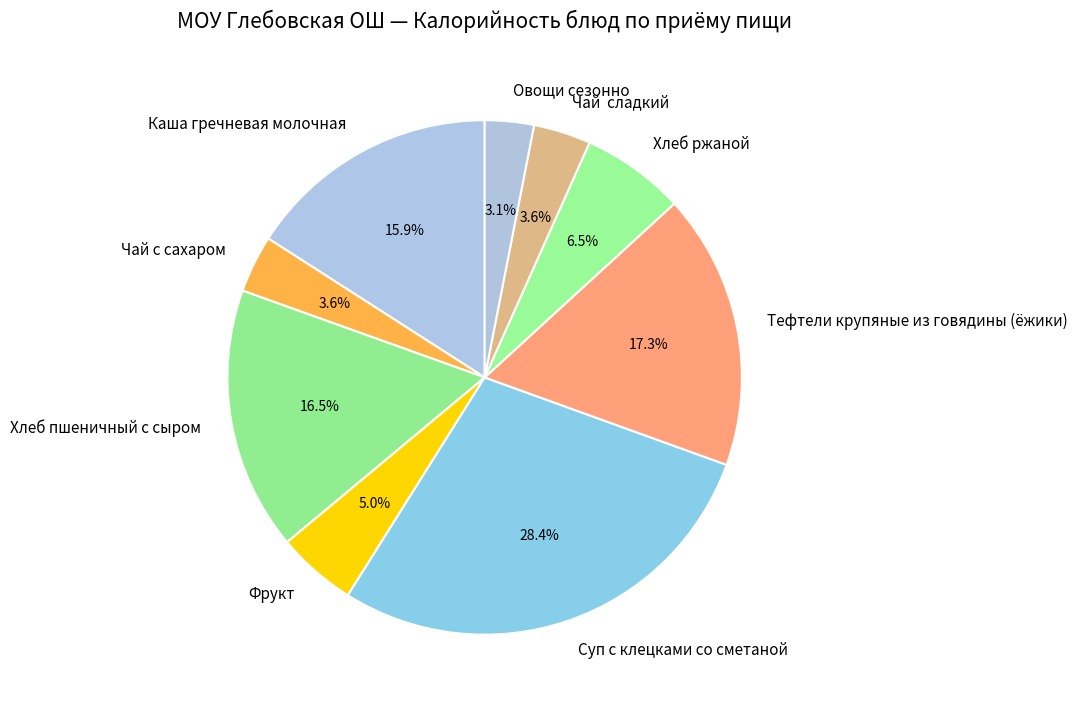

What is the largest slice in the pie chart?

Суп с клецками со сметаной